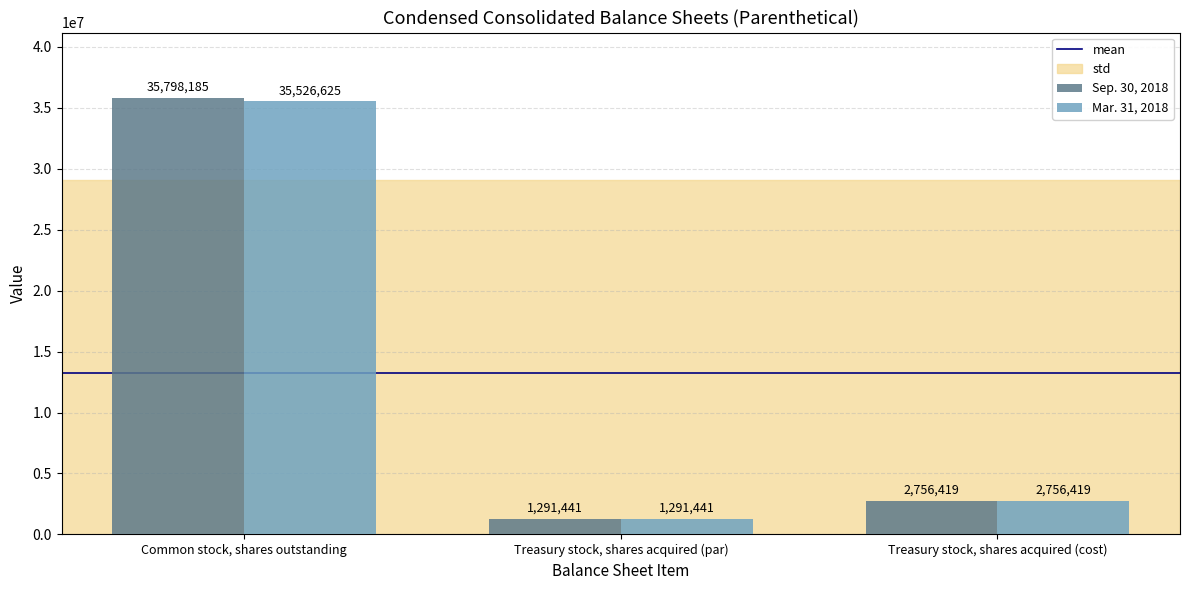

List the series in order of their peak value, highest first.

Sep. 30, 2018, Mar. 31, 2018